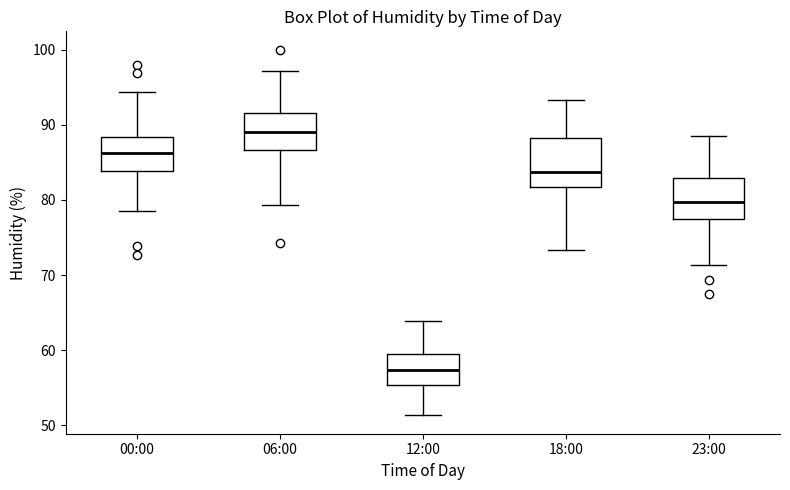

Where does the upper whisker of the box for 12:00 end on the y-axis? The values are not printed on the chart, so give them approximately, as read against the axis.

64